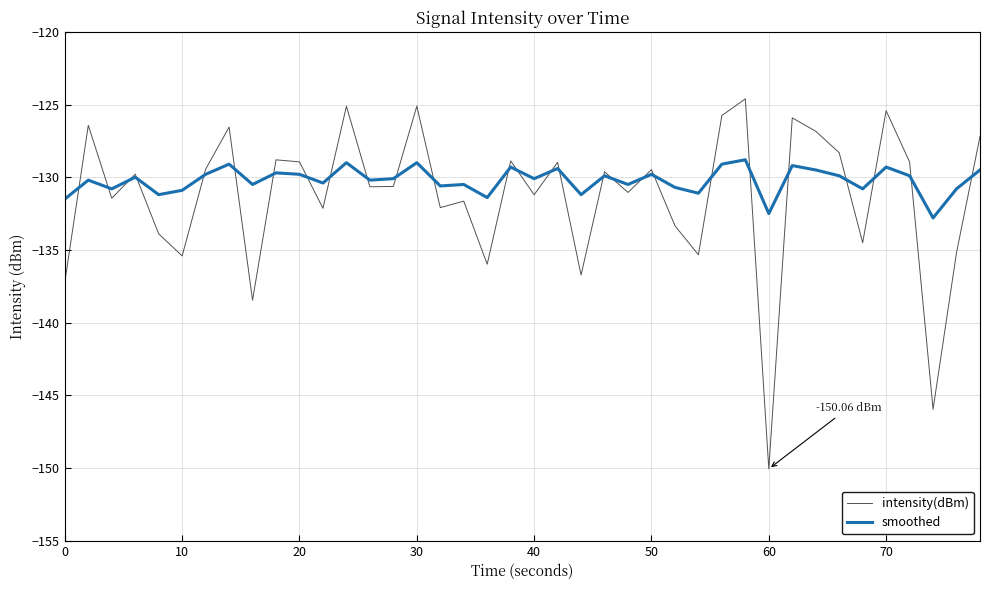

True or false: smoothed and intensity(dBm) intersect in this chart.

True